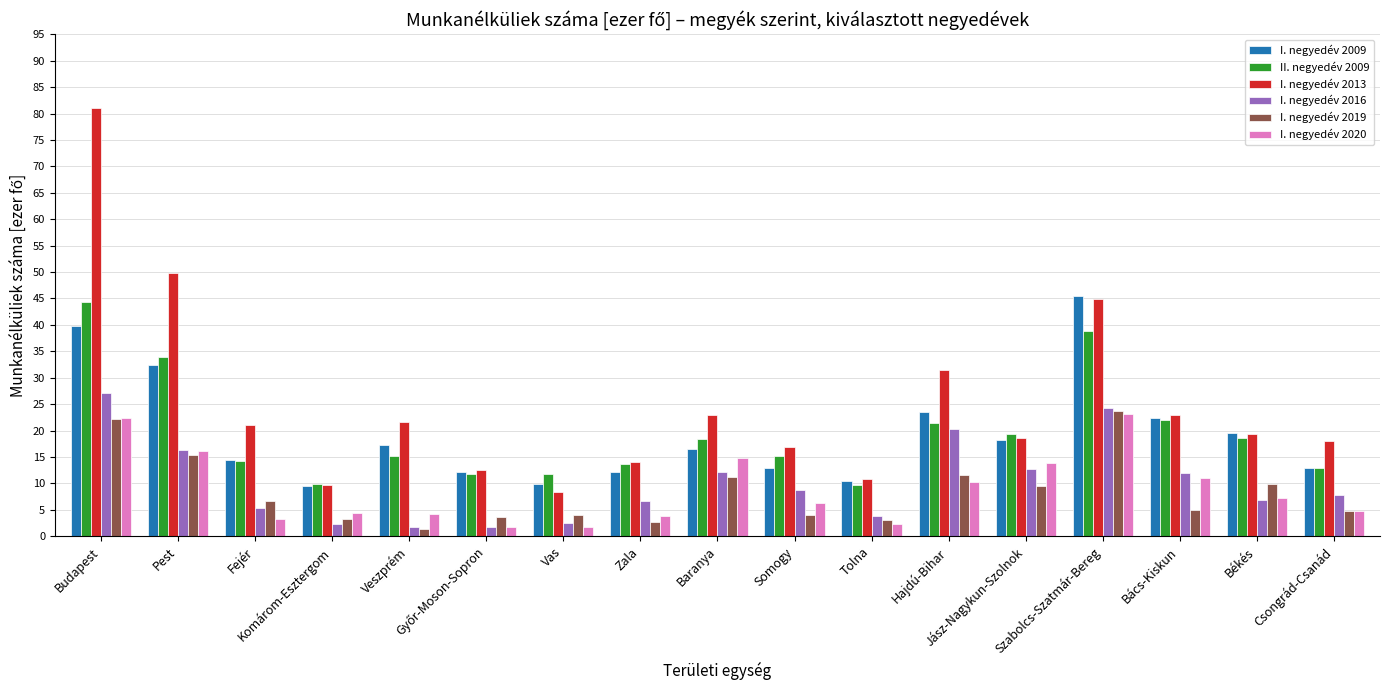

How many groups of bars are there?

17